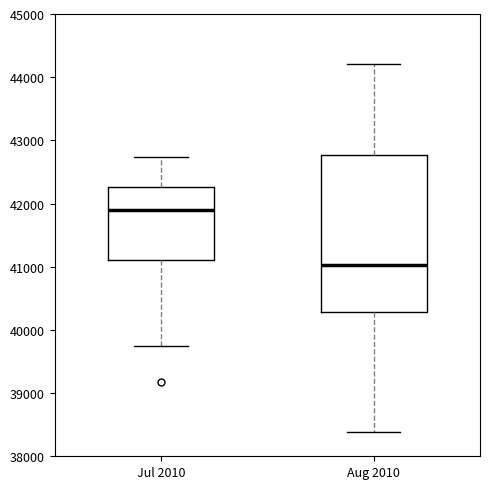

Which box's median line is the lowest?

Aug 2010